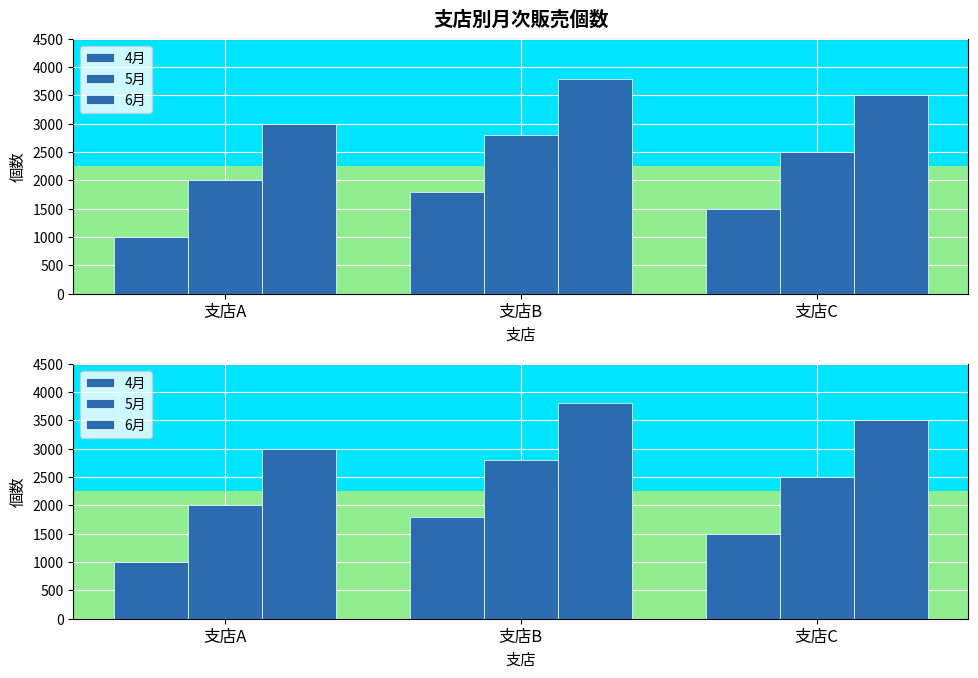

Does the chart contain any negative values?

No